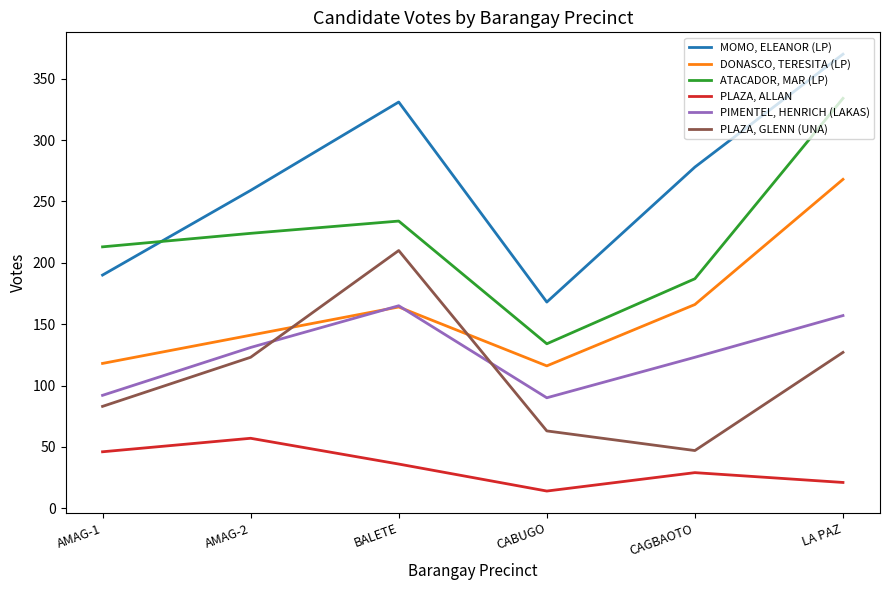

How many lines are shown in the chart?

6